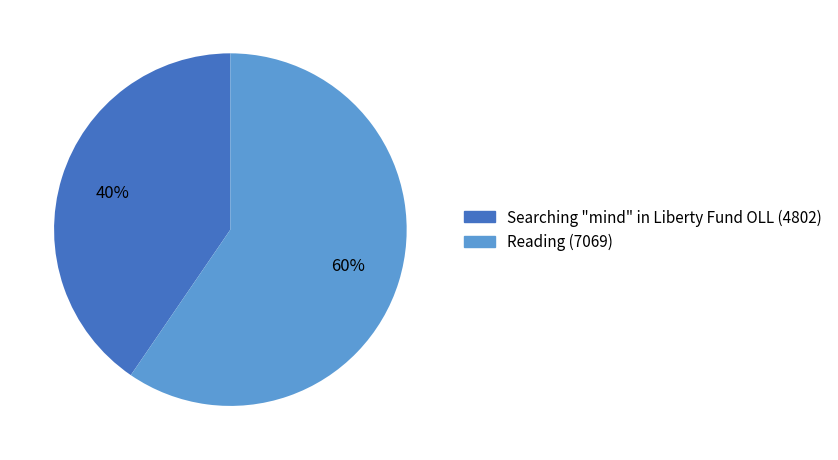

Is Reading the majority of the pie?

Yes